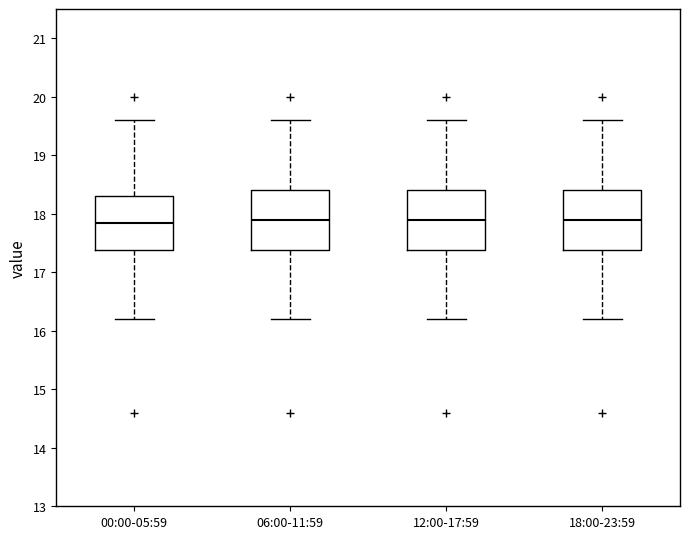

Reading left to right, transcribe this box plot: for each box, give where its median line is, the range the box spans, and where its two whiskers end, as read against the y-axis. The values are not printed on the chart, so give them approximately, as read against the axis.

00:00-05:59: median 17.9, box 17.4 to 18.3, whiskers 16.2 to 19.6
06:00-11:59: median 17.9, box 17.4 to 18.4, whiskers 16.2 to 19.6
12:00-17:59: median 17.9, box 17.4 to 18.4, whiskers 16.2 to 19.6
18:00-23:59: median 17.9, box 17.4 to 18.4, whiskers 16.2 to 19.6